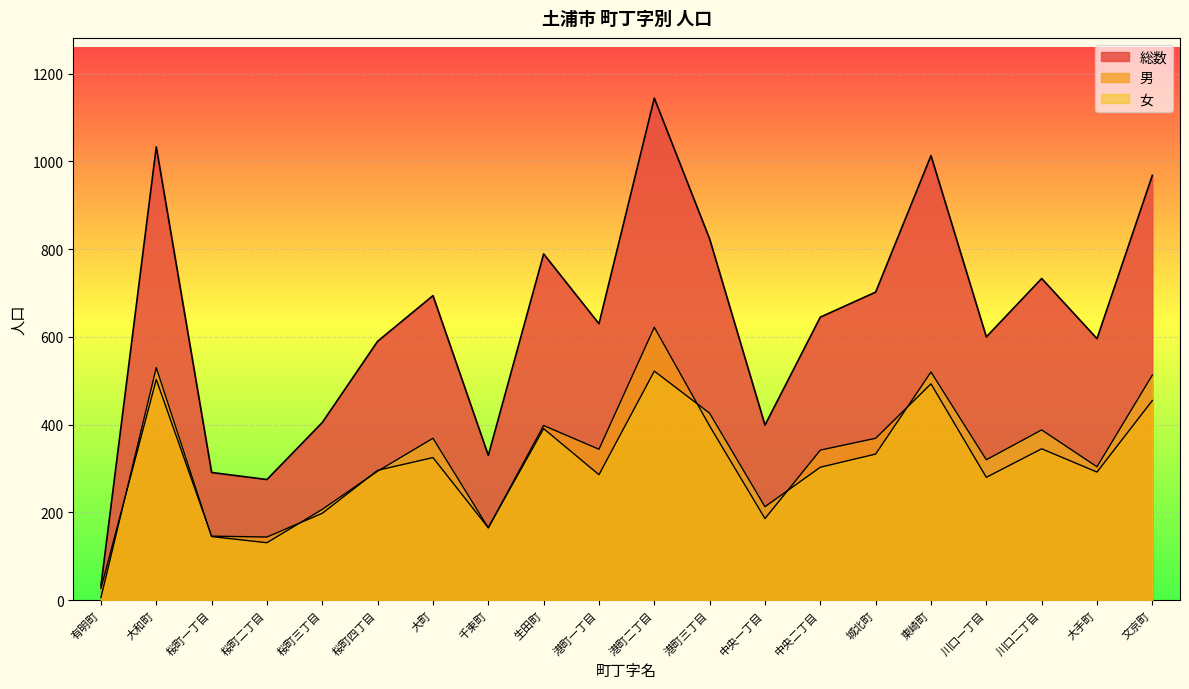

Which category has the highest value in the 男 series?

港町二丁目